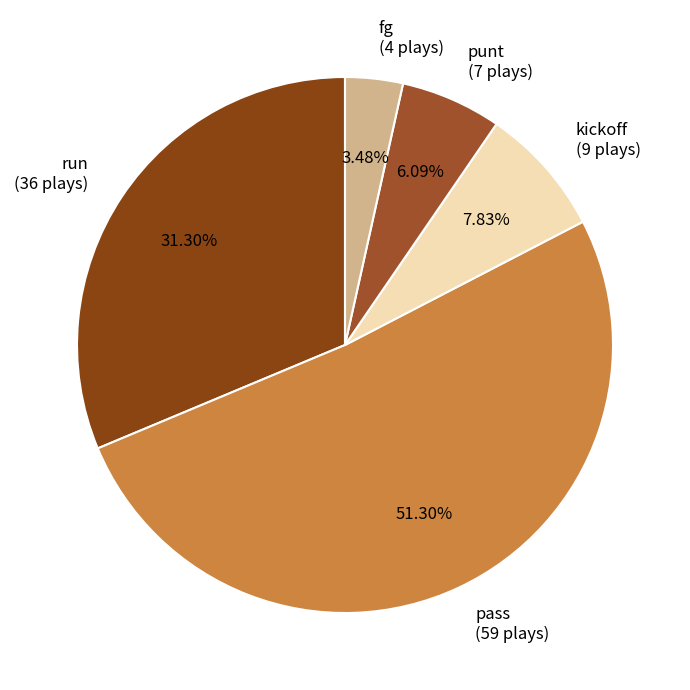

Which slice is the smallest?

fg